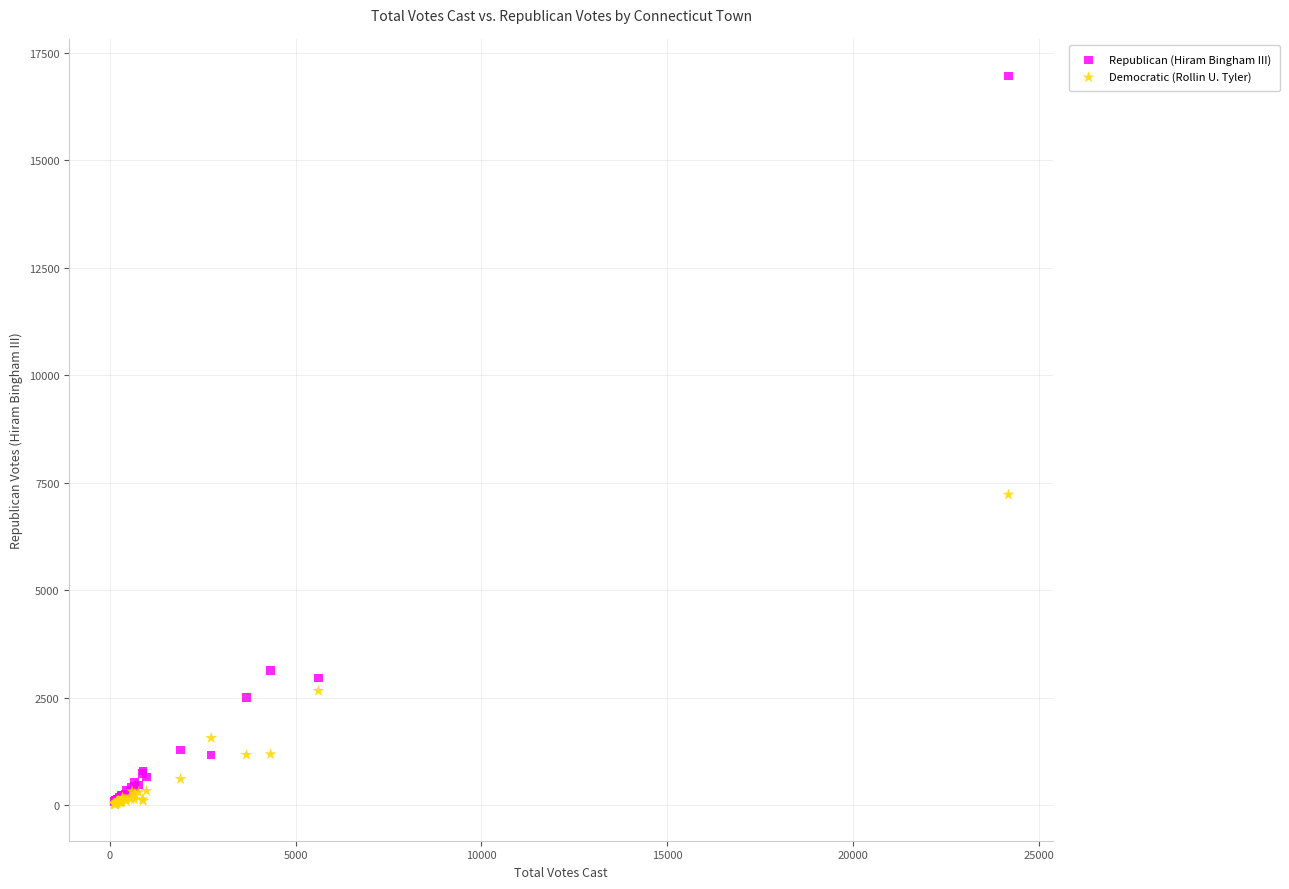

What are all the series names shown in the legend?

Republican (Hiram Bingham III), Democratic (Rollin U. Tyler)